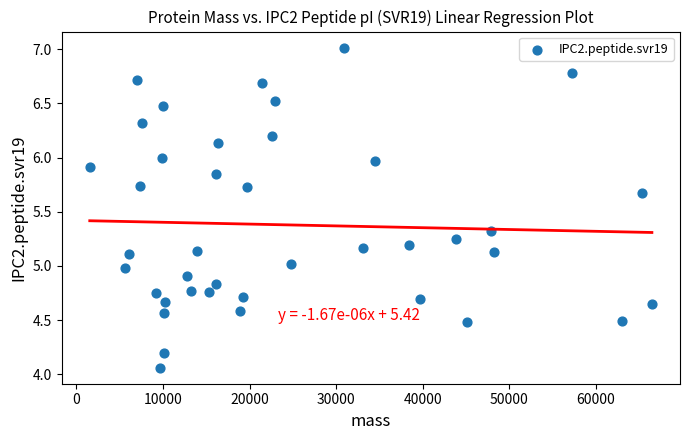

What is the range of Y values (max minus min)?

3.0